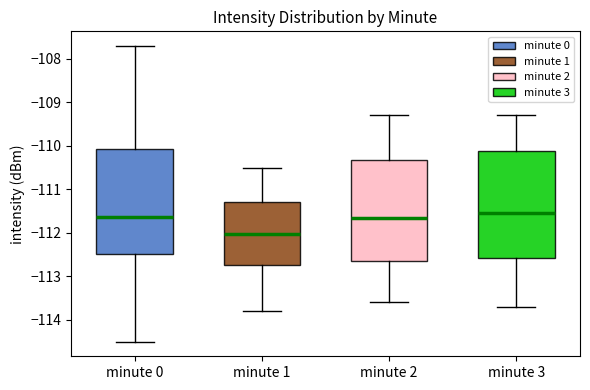

Reading left to right, transcribe this box plot: for each box, give where its median line is, the range the box spans, and where its two whiskers end, as read against the y-axis. The values are not printed on the chart, so give them approximately, as read against the axis.

minute 0: median -111.6, box -112.5 to -110.1, whiskers -114.5 to -107.7
minute 1: median -112.0, box -112.7 to -111.3, whiskers -113.8 to -110.5
minute 2: median -111.6, box -112.6 to -110.3, whiskers -113.6 to -109.3
minute 3: median -111.5, box -112.6 to -110.1, whiskers -113.7 to -109.3